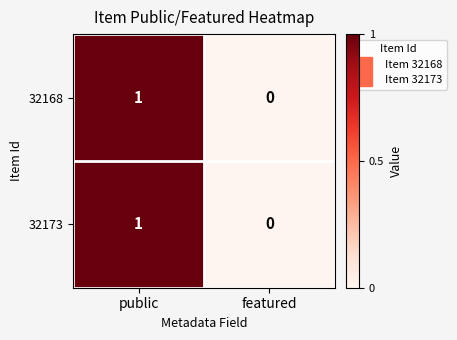

Count the number of data series in this chart.

2